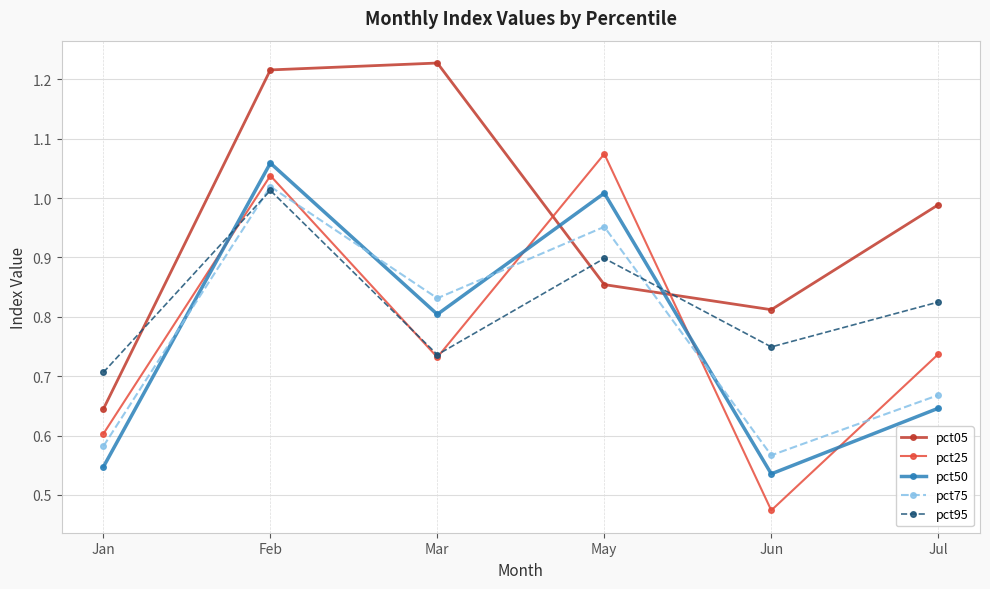

What is the total value across all series at Jun?

3.1